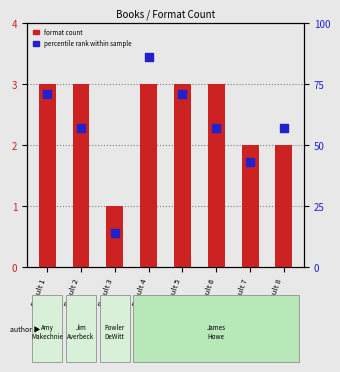

At how many categories does at least one series exceed 2?

8